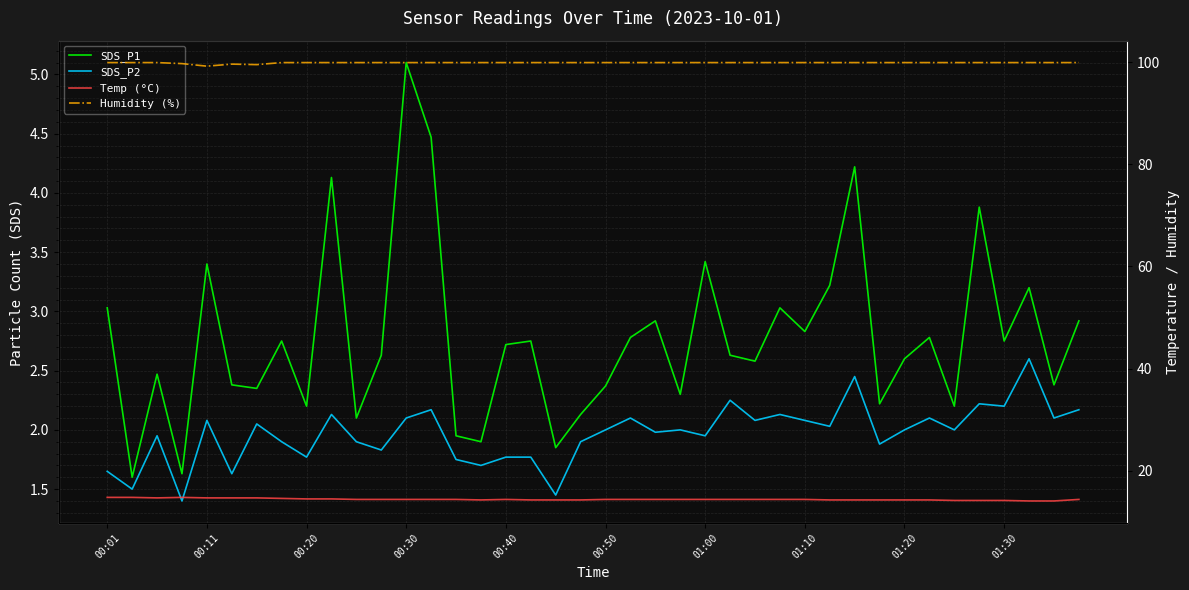

Is it true that Temp (°C) equals 14.4 at 13?

True